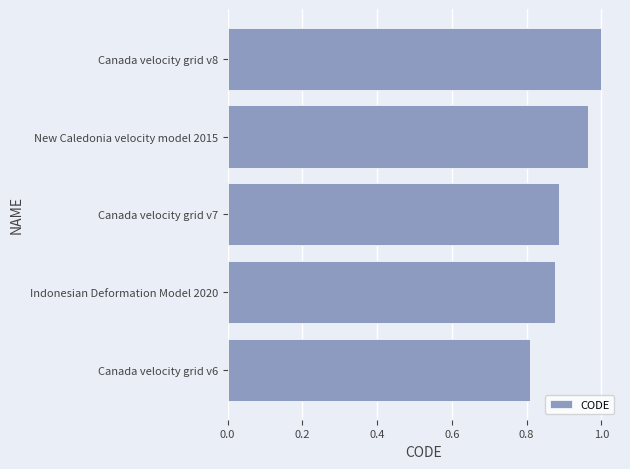

The chart shows a value of 0.5 at Indonesian Deformation Model 2020. True or false?

False